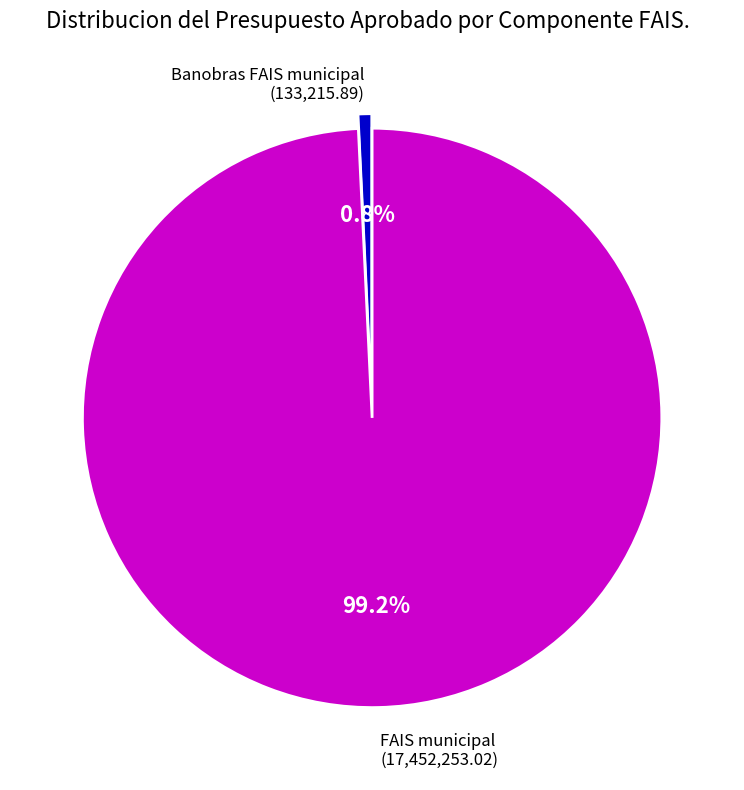

What is the total percentage of FAIS municipal and Banobras FAIS municipal?

100.0%